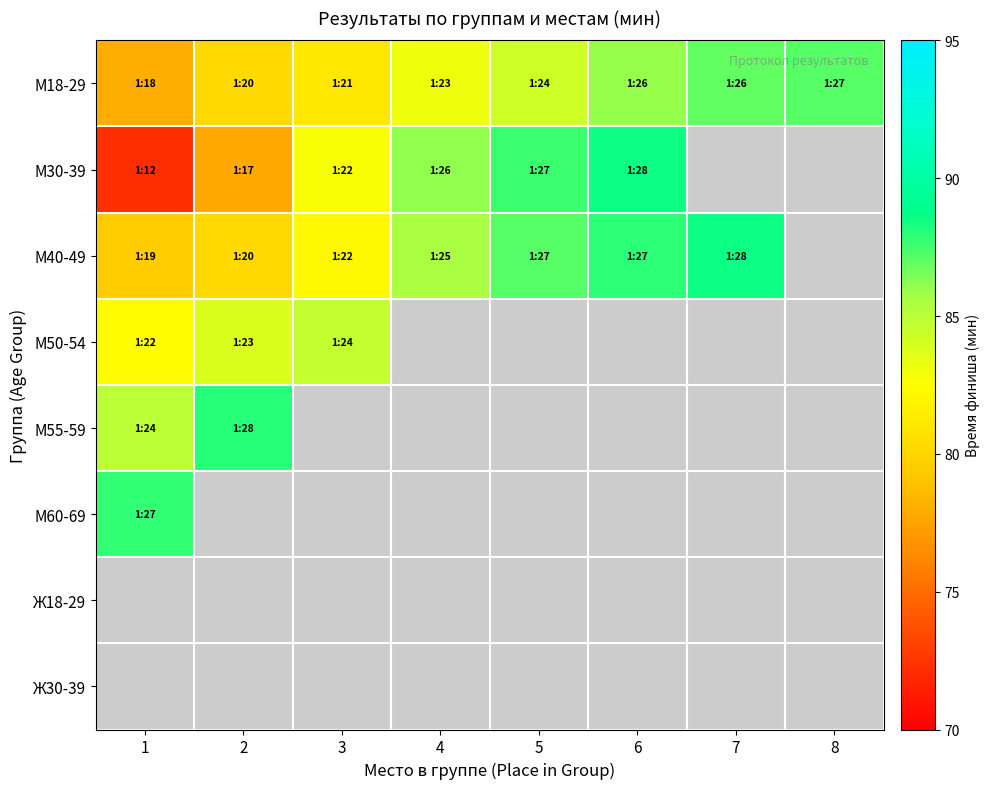

Count the number of data series in this chart.

8